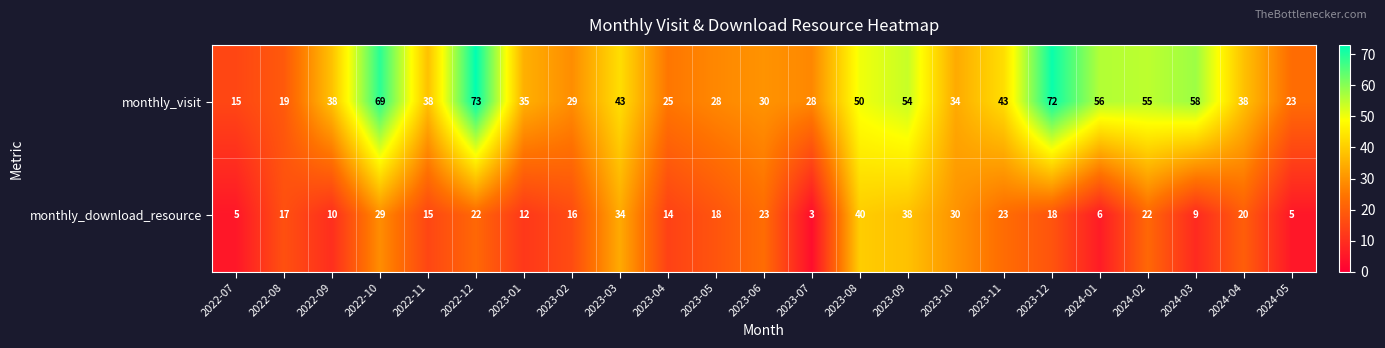

Which series has the widest spread of values?

monthly_visit